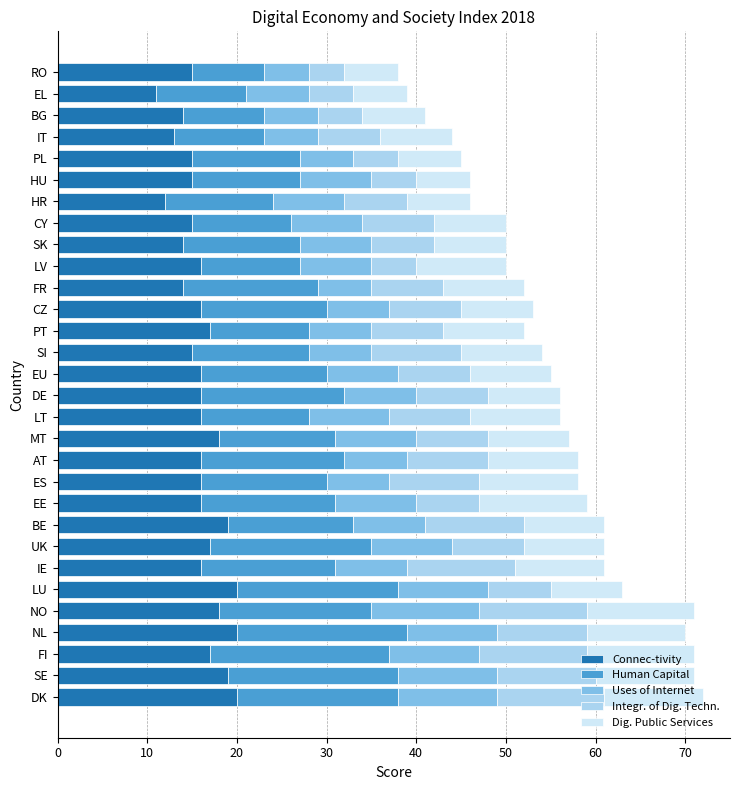

What is the difference between the maximum and second lowest values in the Connec-tivity series?

8